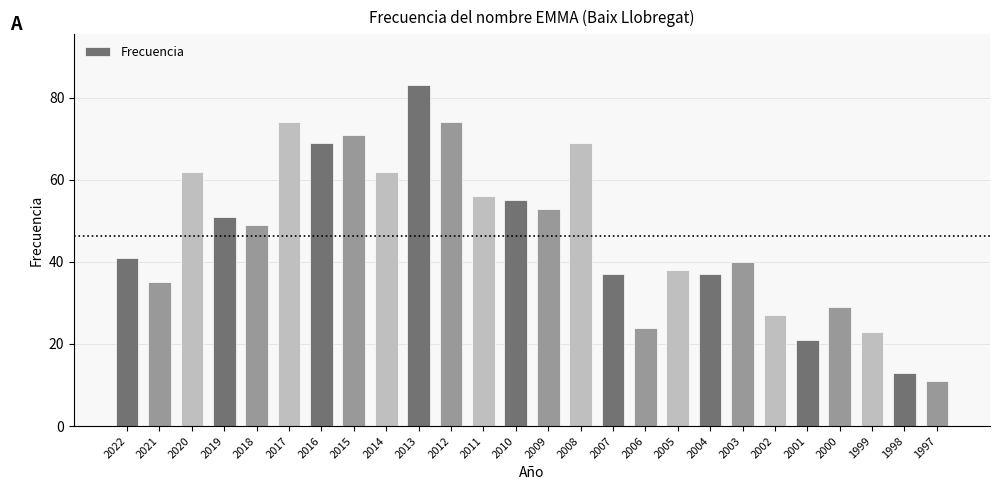

Which category has the lowest value across all series?

1997